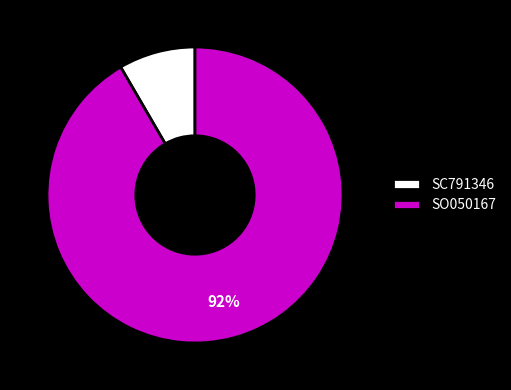

Which has a higher value, SC791346 or SO050167?

SO050167